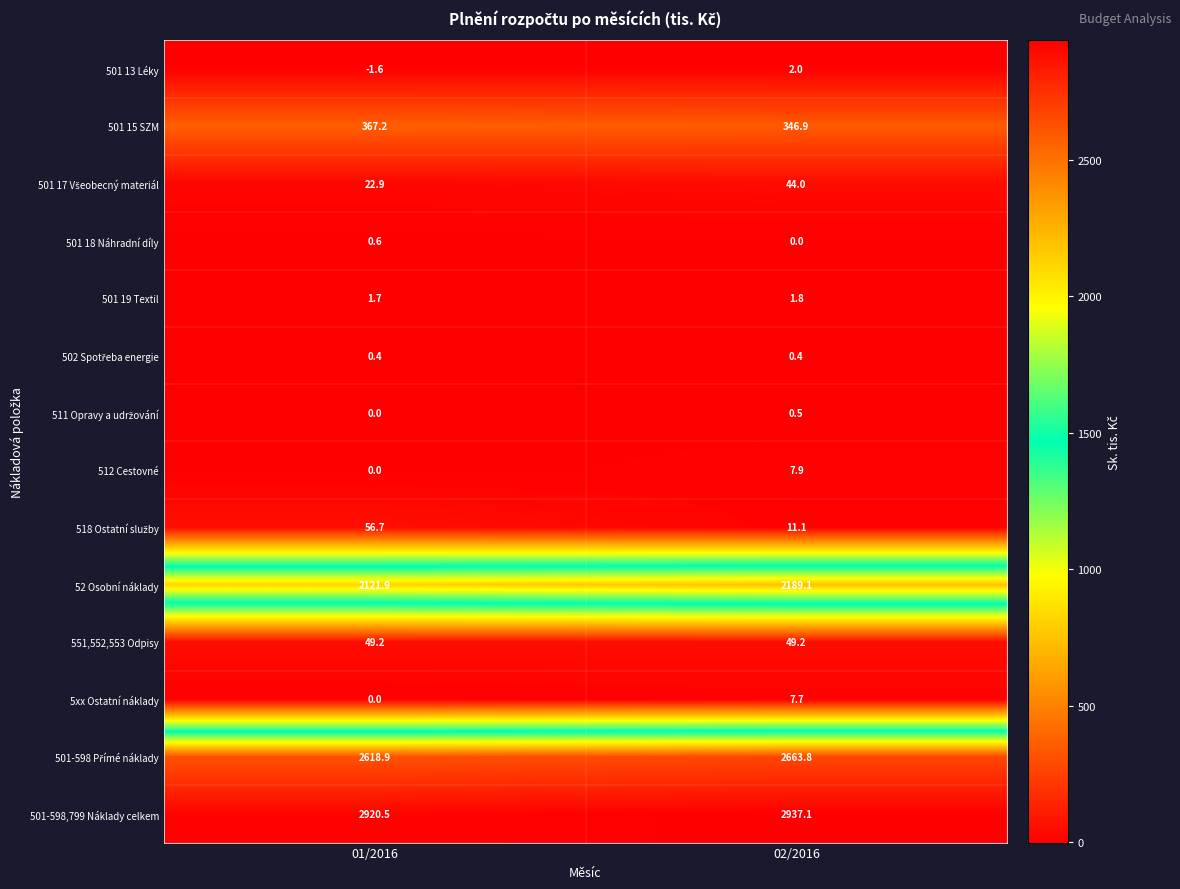

List the labels in order of 501 18 Náhradní díly value, smallest first.

02/2016, 01/2016